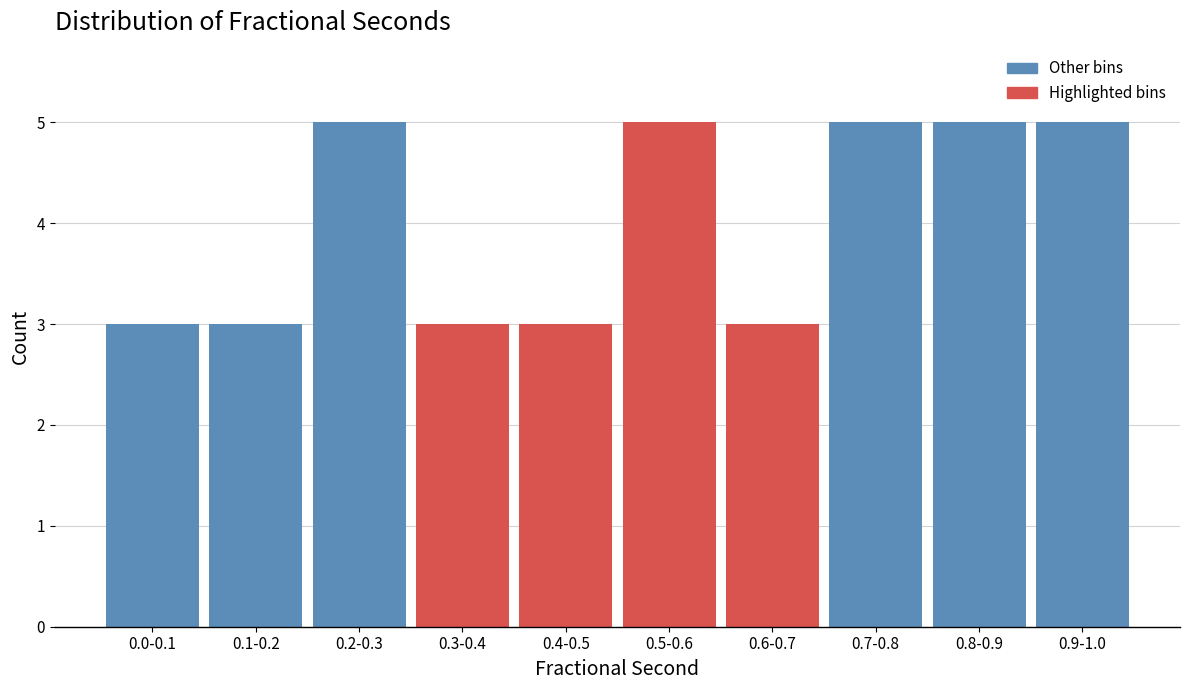

Reading left to right, transcribe all the data shown in this chart.

0.0-0.1=3	0.1-0.2=3	0.2-0.3=5	0.3-0.4=3	0.4-0.5=3	0.5-0.6=5	0.6-0.7=3	0.7-0.8=5	0.8-0.9=5	0.9-1.0=5